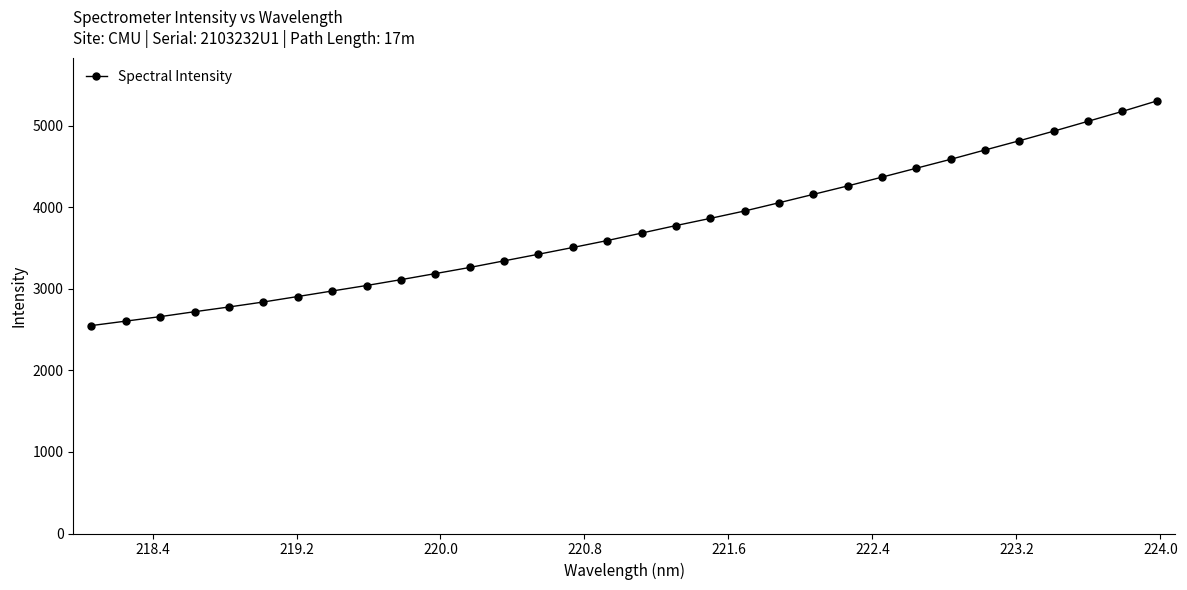

True or false: there are more than 0 points higher than both neighbors.

False